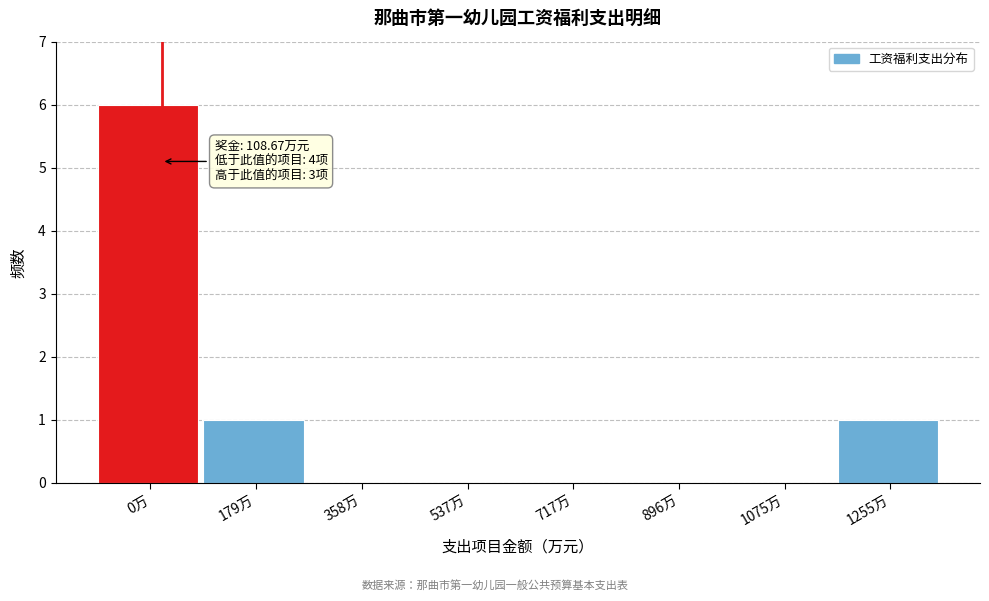

Reading left to right, what are all the values shown in this chart?

0万=6	179万=1	358万=0	537万=0	717万=0	896万=0	1075万=0	1255万=1